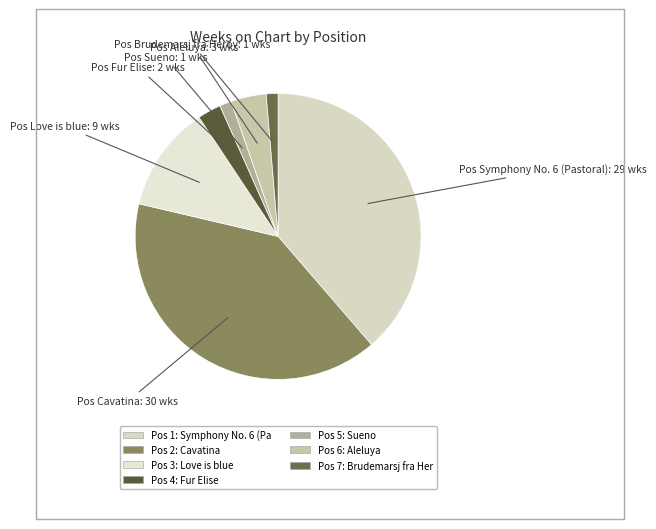

Count the number of slices in the pie.

7